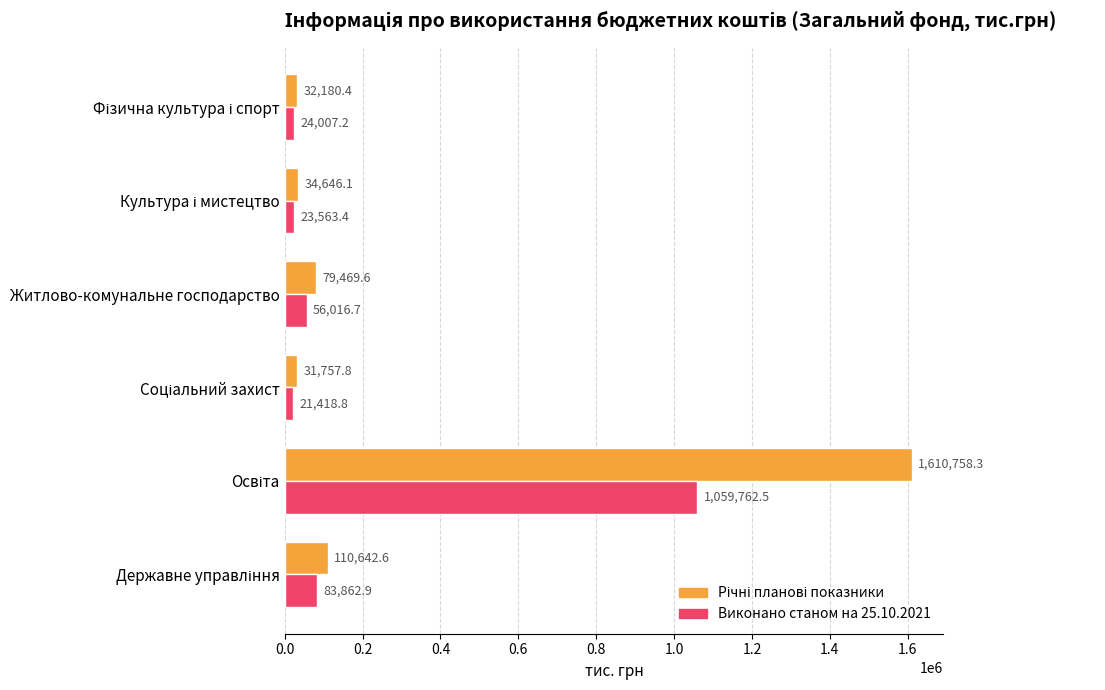

What is the smallest value displayed?

21418.8